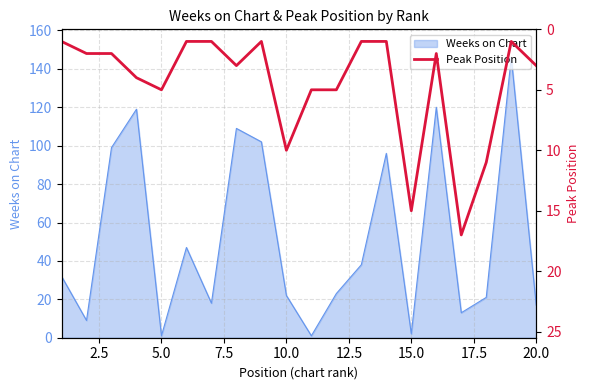

The value of Weeks on Chart at 10.0 is 37. True or false?

False